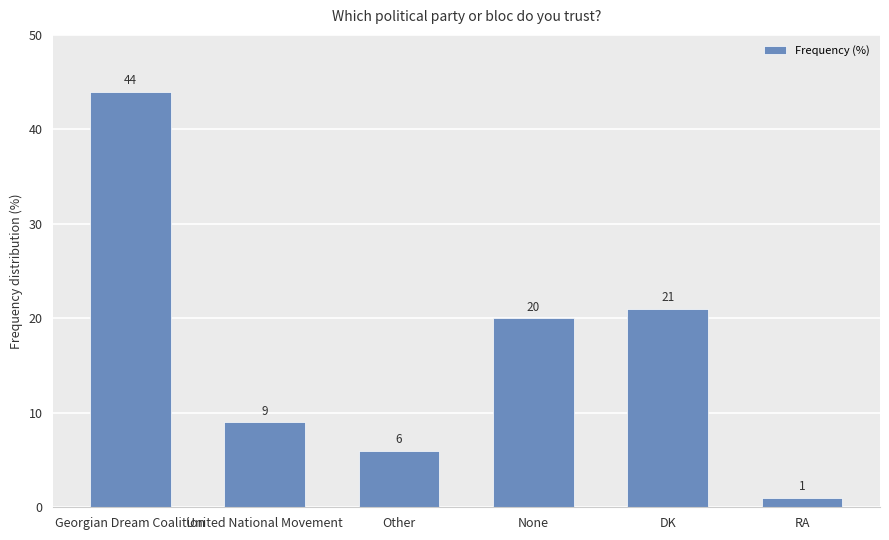

What is the ratio of the value at Georgian Dream Coalition to the value at DK?

2.1